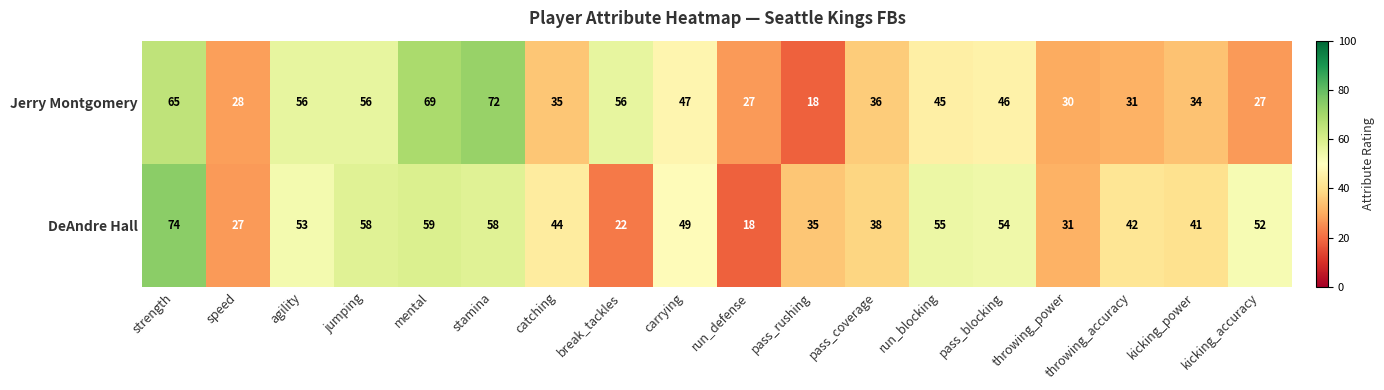

Which series has the largest range (max minus min)?

DeAndre Hall